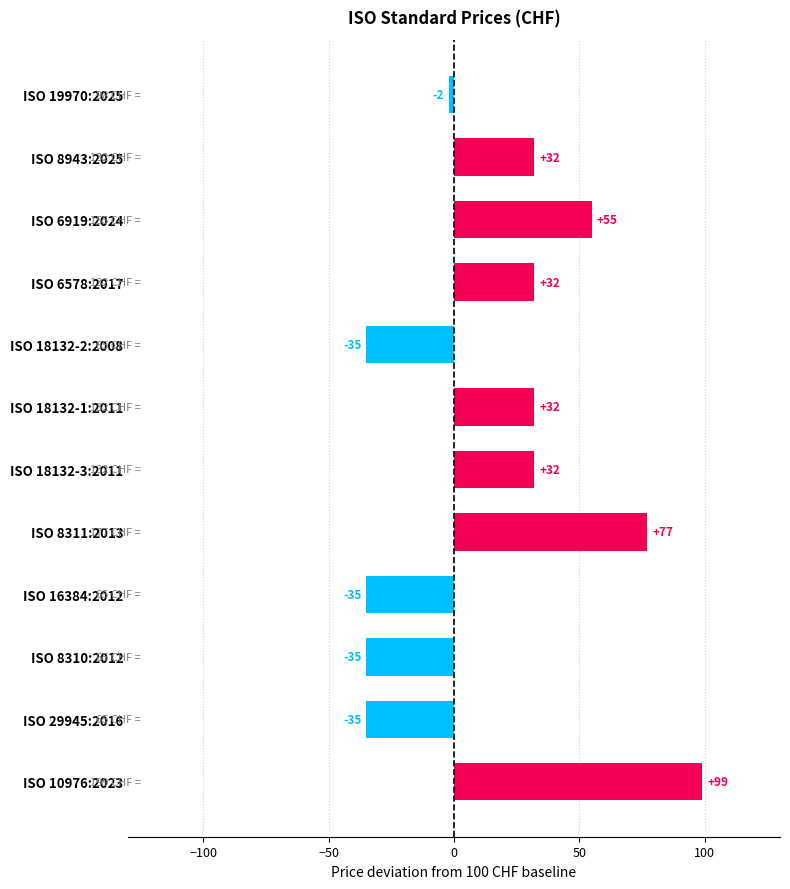

How many values are below zero?

5